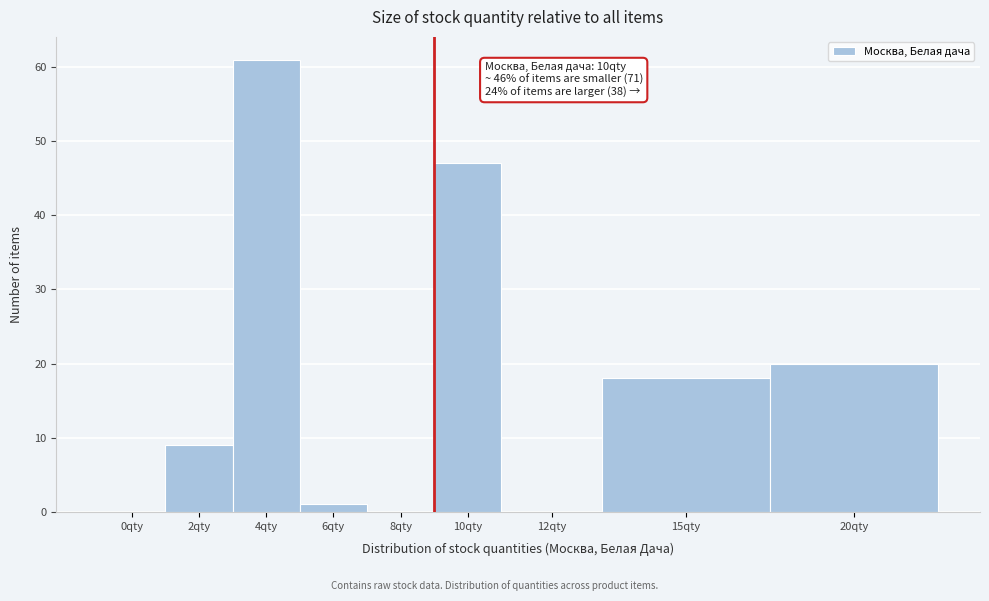

Reading left to right, what are all the values shown in this chart?

0qty=0	2qty=9	4qty=61	6qty=1	8qty=0	10qty=47	12qty=0	15qty=18	20qty=20